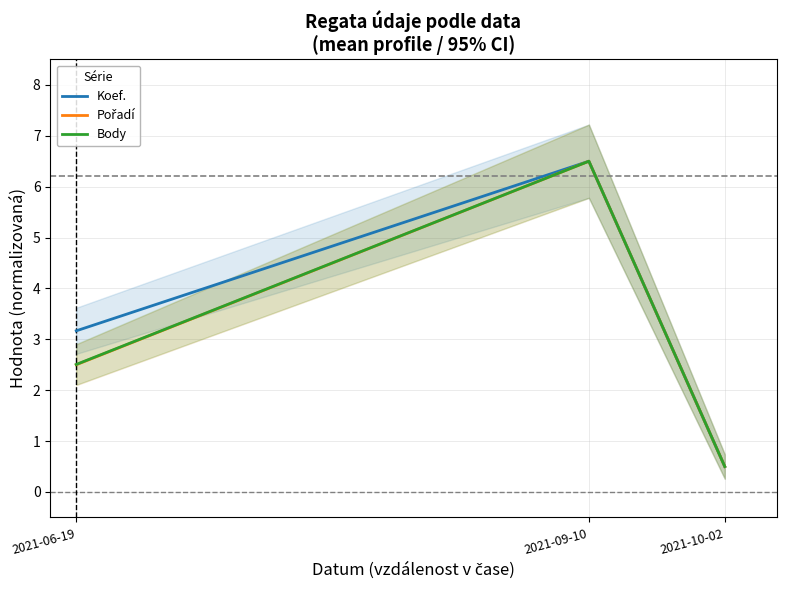

What is the label of the 3rd point from the left?

2021-10-02